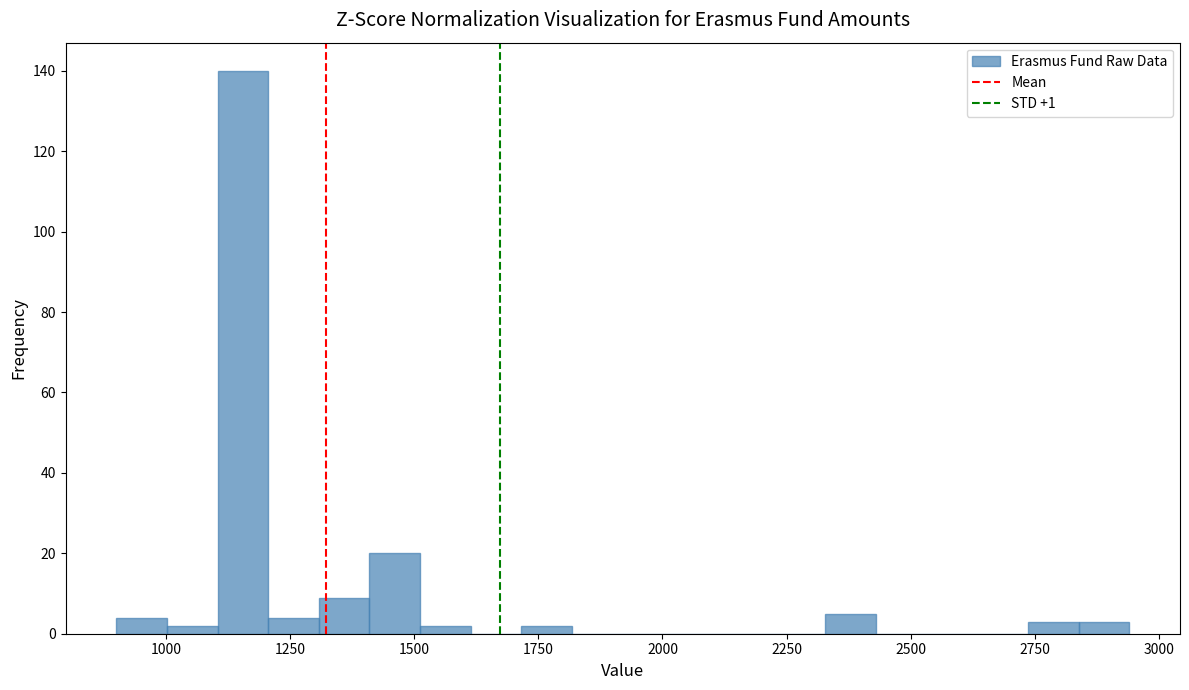

Around what value on the x-axis is the tallest bar? Give the approximate position of its centre, as read against the axis.

1150